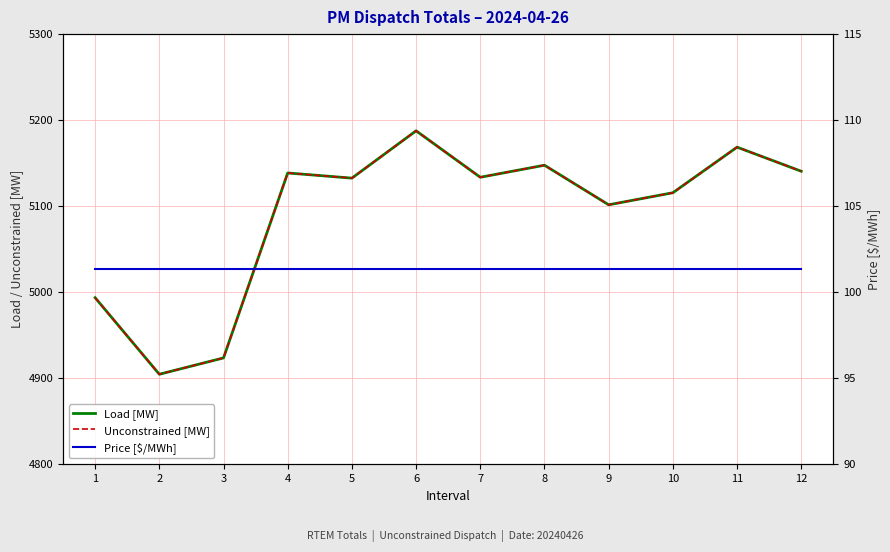

How many data points does each series have?

12